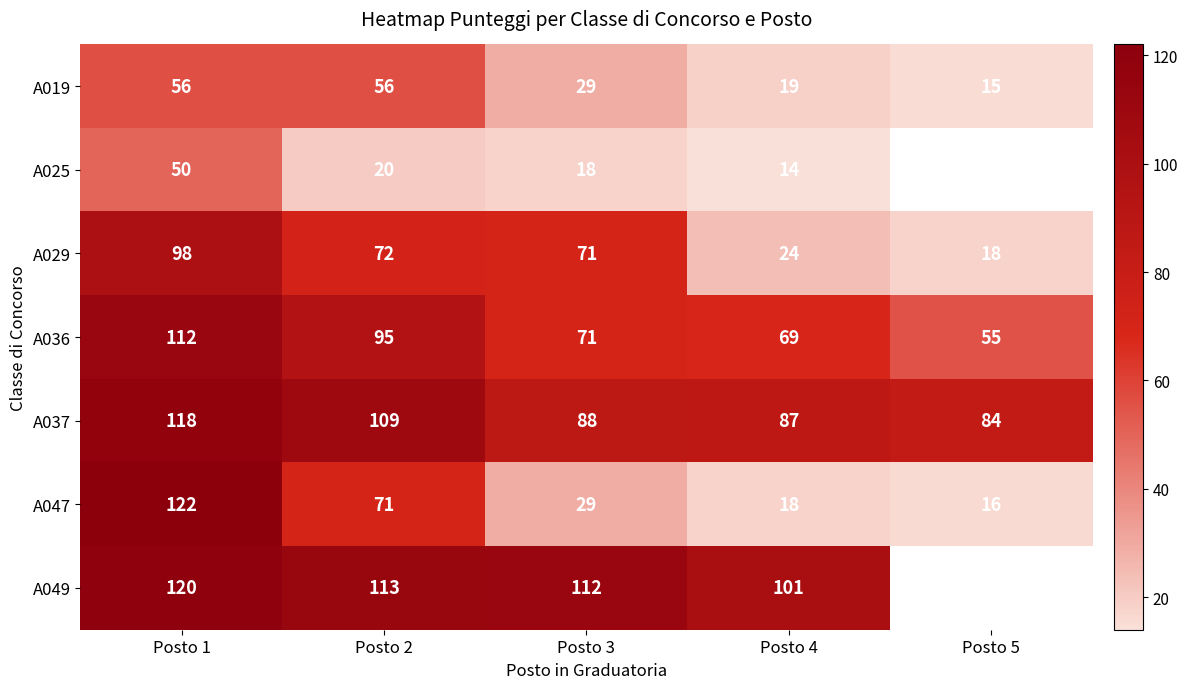

At which label does A019 reach its minimum?

Posto 5